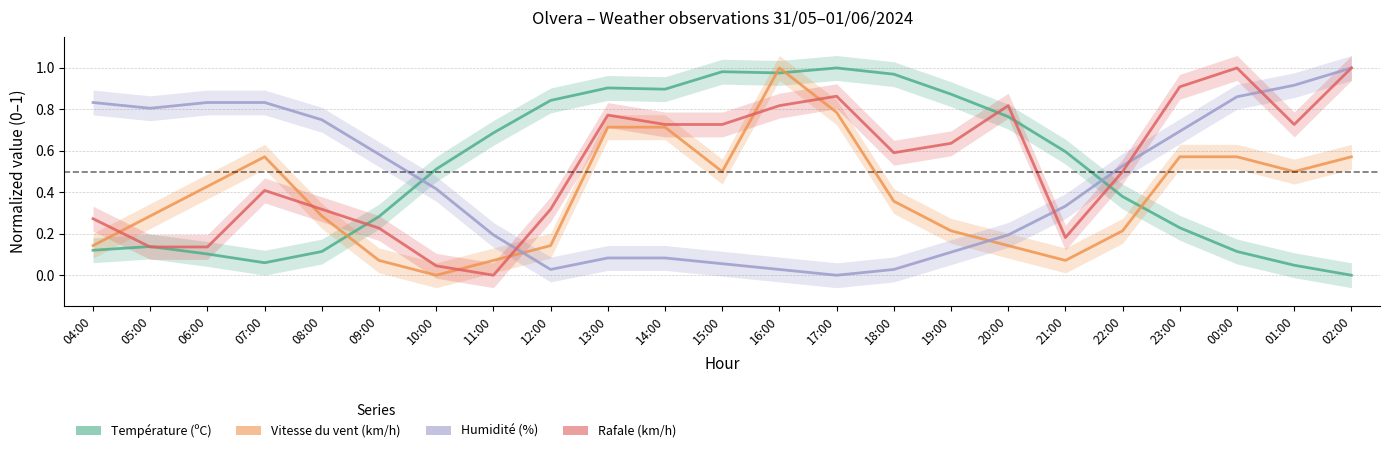

Reading left to right, extract all data points from this chart.

Température (ºC): 0.1	0.1	0.1	0.1	0.1	0.3	0.5	0.7	0.8	0.9	0.9	1.0	1.0	1.0	1.0	0.9	0.8	0.6	0.4	0.2	0.1	0.0	0.0
Vitesse du vent (km/h): 0.1	0.3	0.4	0.6	0.3	0.1	0.0	0.1	0.1	0.7	0.7	0.5	1.0	0.8	0.4	0.2	0.1	0.1	0.2	0.6	0.6	0.5	0.6
Humidité (%): 0.8	0.8	0.8	0.8	0.8	0.6	0.4	0.2	0.0	0.1	0.1	0.1	0.0	0.0	0.0	0.1	0.2	0.3	0.5	0.7	0.9	0.9	1.0
Rafale (km/h): 0.3	0.1	0.1	0.4	0.3	0.2	0.0	0.0	0.3	0.8	0.7	0.7	0.8	0.9	0.6	0.6	0.8	0.2	0.5	0.9	1.0	0.7	1.0